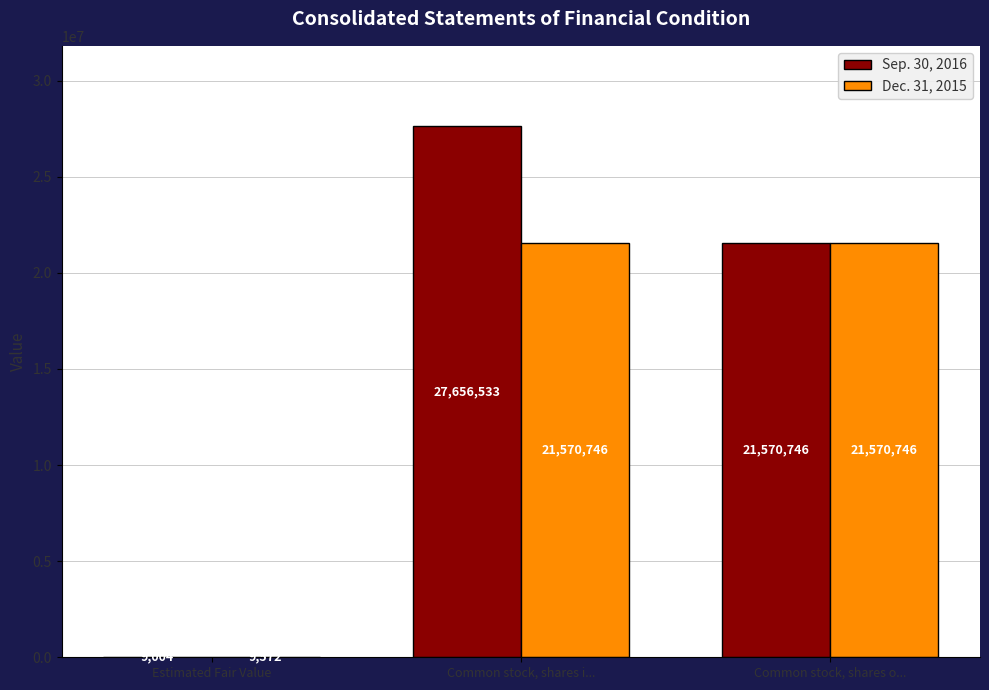

The value of Dec. 31, 2015 at Common stock, shares i... is 33353627. True or false?

False